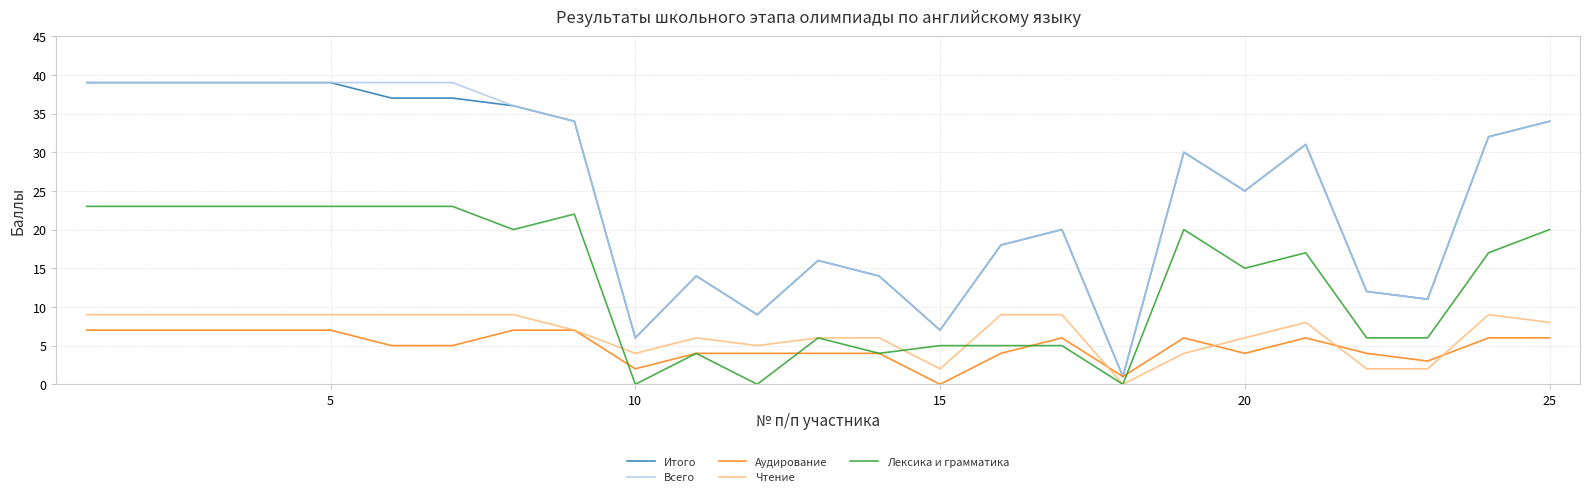

Reading left to right, what are all the values shown in this chart?

Итого: 39	39	39	39	39	37	37	36	34	6	14	9	16	14	7	18	20	1	30	25	31	12	11	32	34
Всего: 39	39	39	39	39	39	39	36	34	6	14	9	16	14	7	18	20	1	30	25	31	12	11	32	34
Аудирование: 7	7	7	7	7	5	5	7	7	2	4	4	4	4	0	4	6	1	6	4	6	4	3	6	6
Чтение: 9	9	9	9	9	9	9	9	7	4	6	5	6	6	2	9	9	0	4	6	8	2	2	9	8
Лексика и грамматика: 23	23	23	23	23	23	23	20	22	0	4	0	6	4	5	5	5	0	20	15	17	6	6	17	20